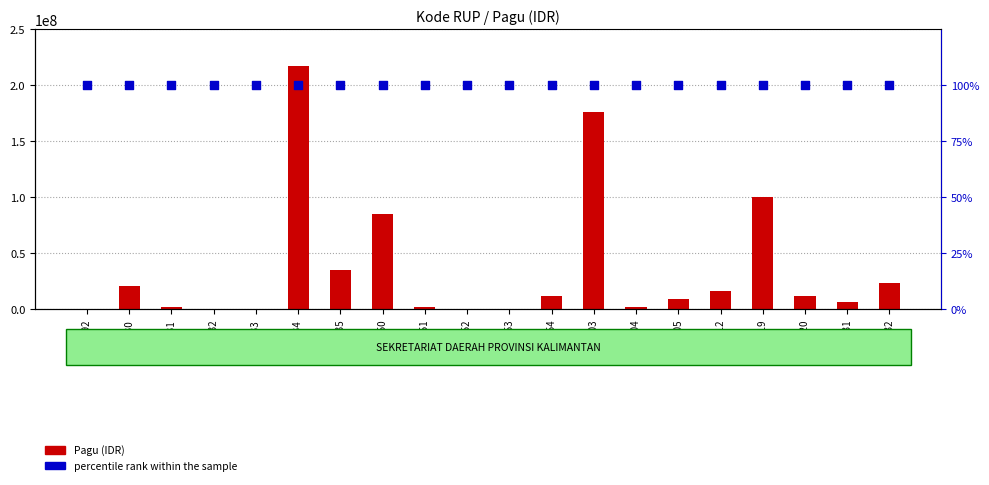

Which series reaches the minimum Y coordinate?

percentile rank within the sample